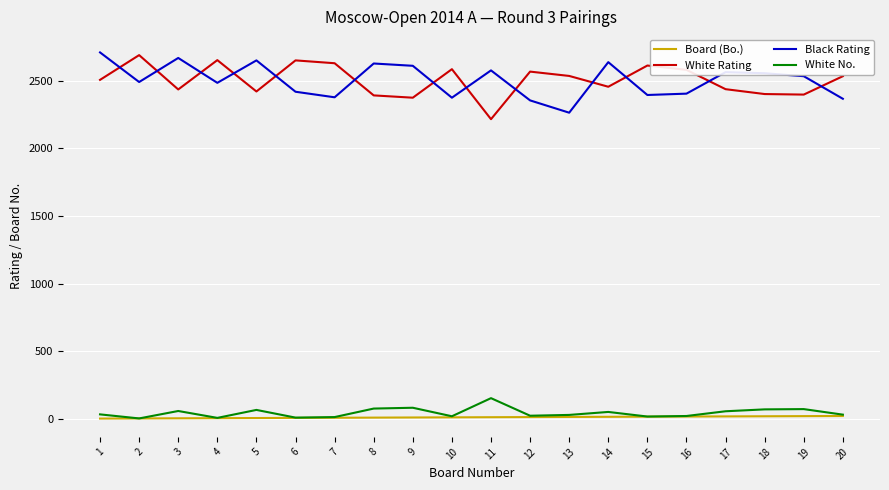

What is the lowest value of the White Rating series?

2216